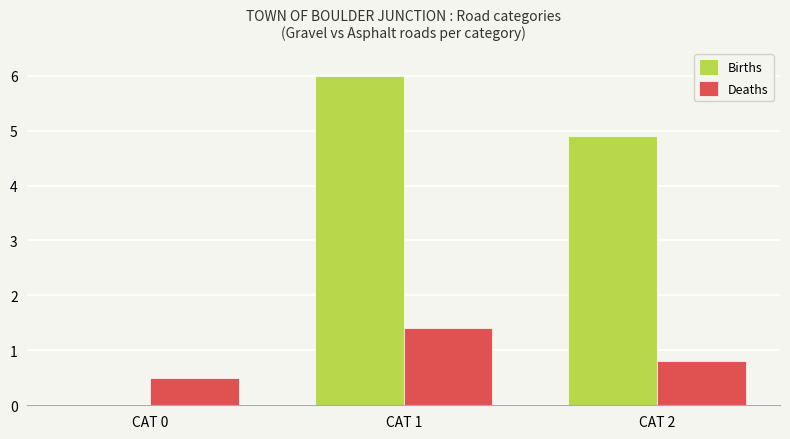

What is the difference between the Deaths values at CAT 1 and CAT 0?

0.9